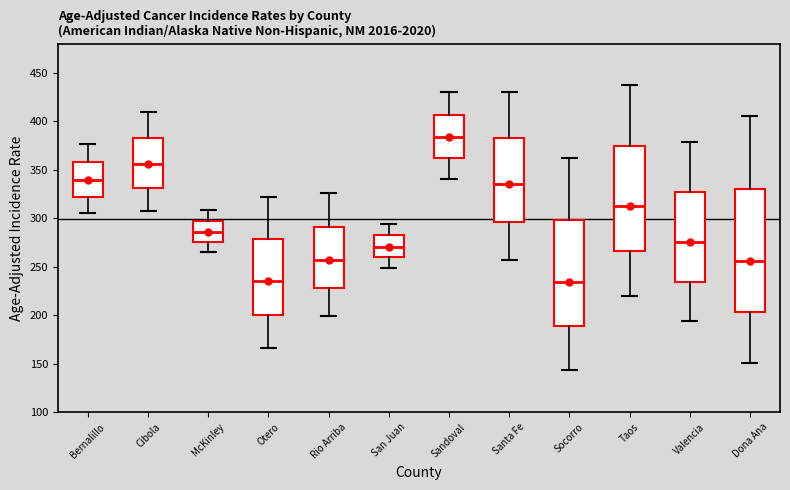

Reading left to right, transcribe this box plot: for each box, give where its median line is, the range the box spans, and where its two whiskers end, as read against the y-axis. The values are not printed on the chart, so give them approximately, as read against the axis.

Bernalillo: median 340, box 320 to 360, whiskers 305 to 375
Cibola: median 355, box 330 to 385, whiskers 305 to 410
McKinley: median 285, box 275 to 295, whiskers 265 to 310
Otero: median 235, box 200 to 280, whiskers 165 to 320
Rio Arriba: median 255, box 230 to 290, whiskers 200 to 325
San Juan: median 270, box 260 to 280, whiskers 250 to 295
Sandoval: median 385, box 360 to 405, whiskers 340 to 430
Santa Fe: median 335, box 295 to 385, whiskers 255 to 430
Socorro: median 235, box 190 to 300, whiskers 145 to 365
Taos: median 315, box 265 to 375, whiskers 220 to 435
Valencia: median 275, box 235 to 325, whiskers 195 to 380
Dona Ana: median 255, box 205 to 330, whiskers 150 to 405